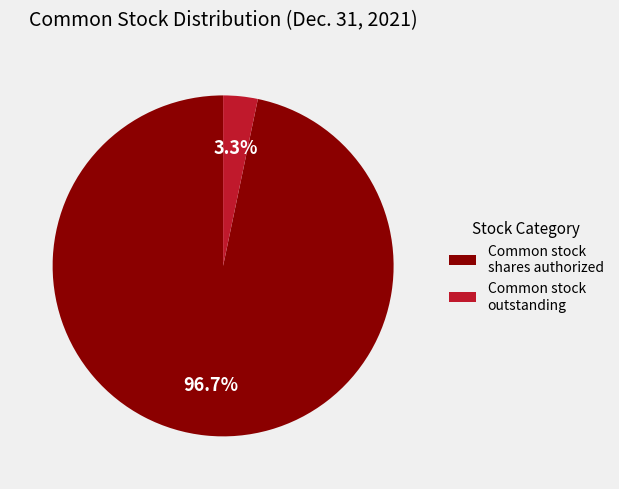

How much of the chart is everything except Common stock shares authorized?

3.3%